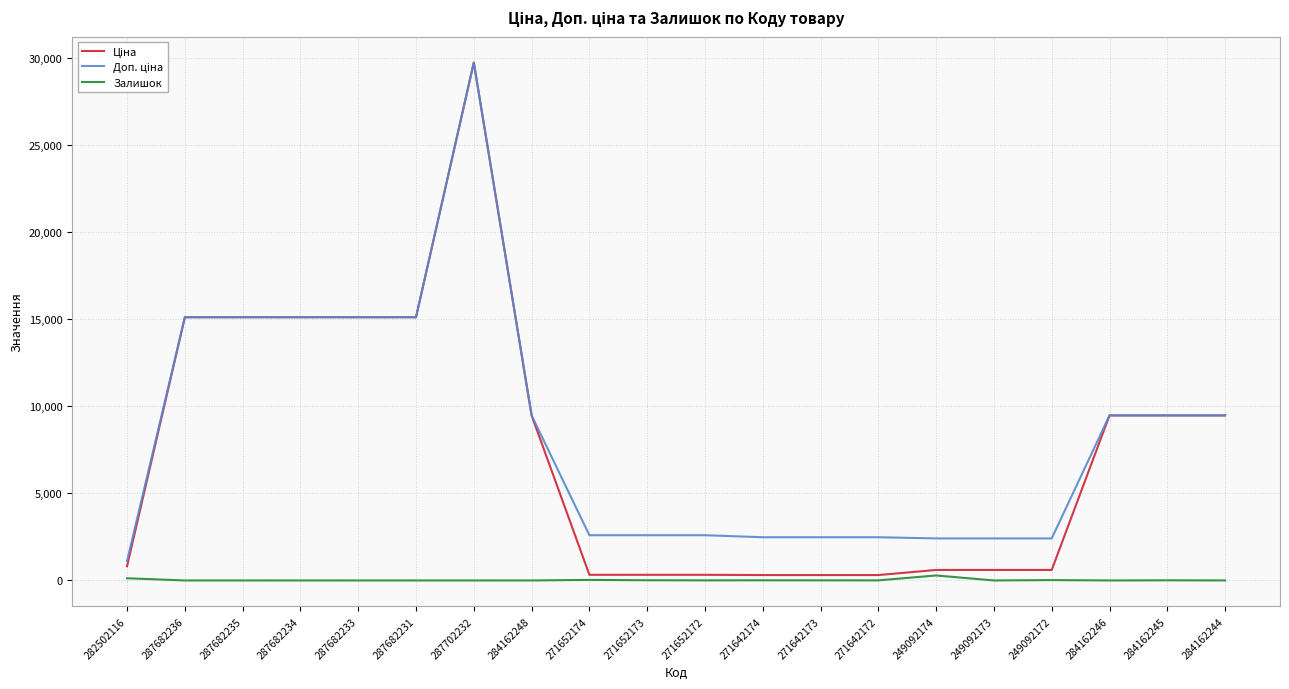

What is the total value across all series at 287682233?

30240.0